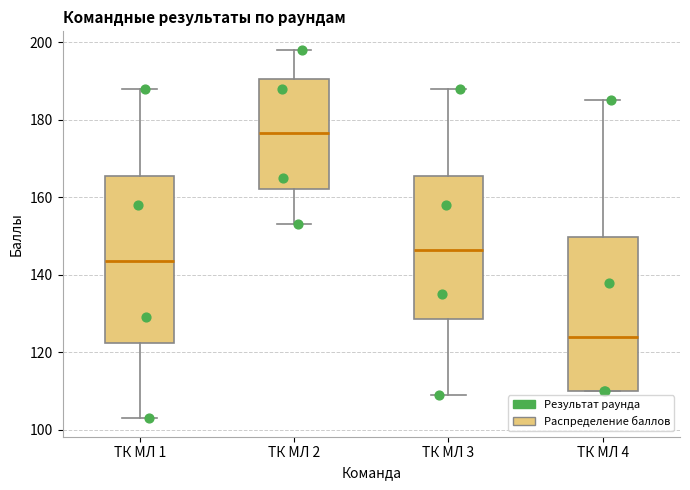

Reading left to right, read every box against the y-axis: the position of its median line, the range the box covers, and the ends of its whiskers. The values are not printed on the chart, so give them approximately, as read against the axis.

ТК МЛ 1: median 144, box 122 to 166, whiskers 104 to 188
ТК МЛ 2: median 176, box 162 to 190, whiskers 154 to 198
ТК МЛ 3: median 146, box 128 to 166, whiskers 110 to 188
ТК МЛ 4: median 124, box 110 to 150, whiskers 110 to 186